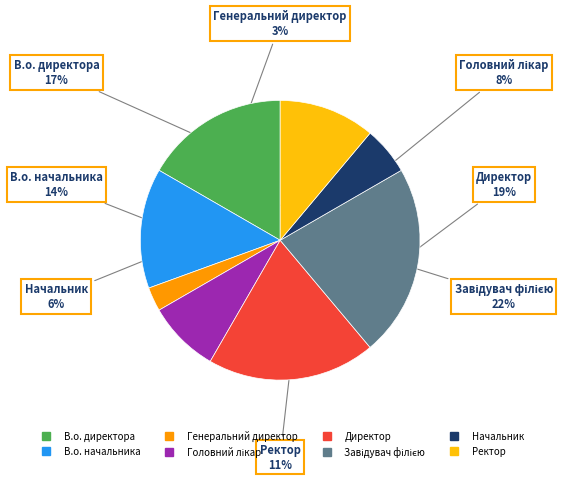

To the nearest percent, what is the average slice percentage?

12%